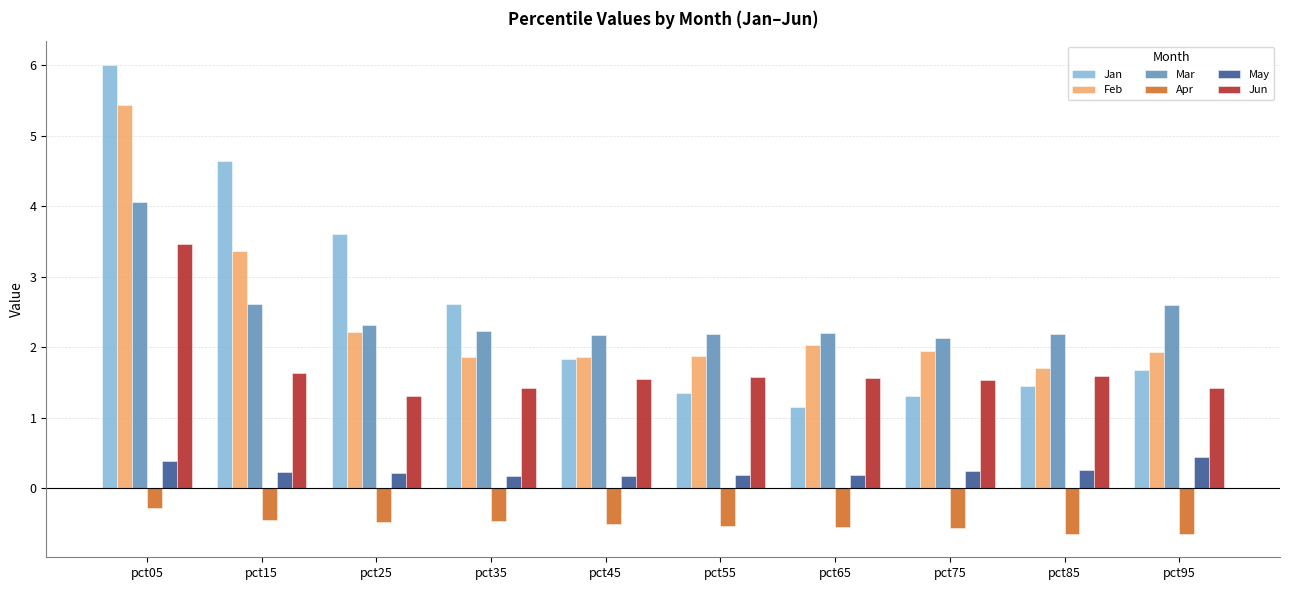

How many bars are there in each group?

6